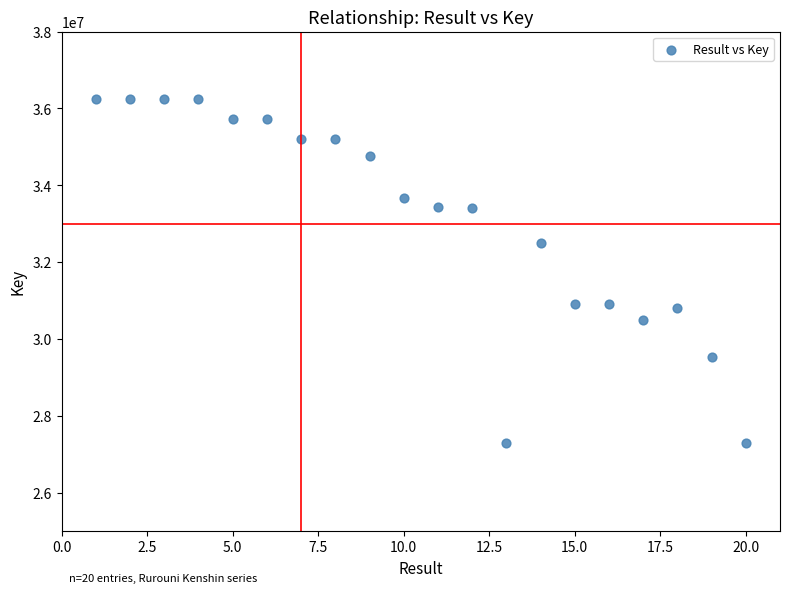

What Y value in the scatter plot is closest to 31777041?

32498089